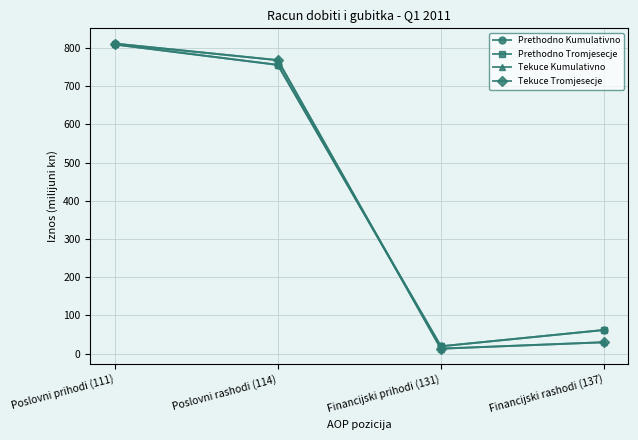

What value does the Tekuce Kumulativno series have at Financijski prihodi (131)?

12.7